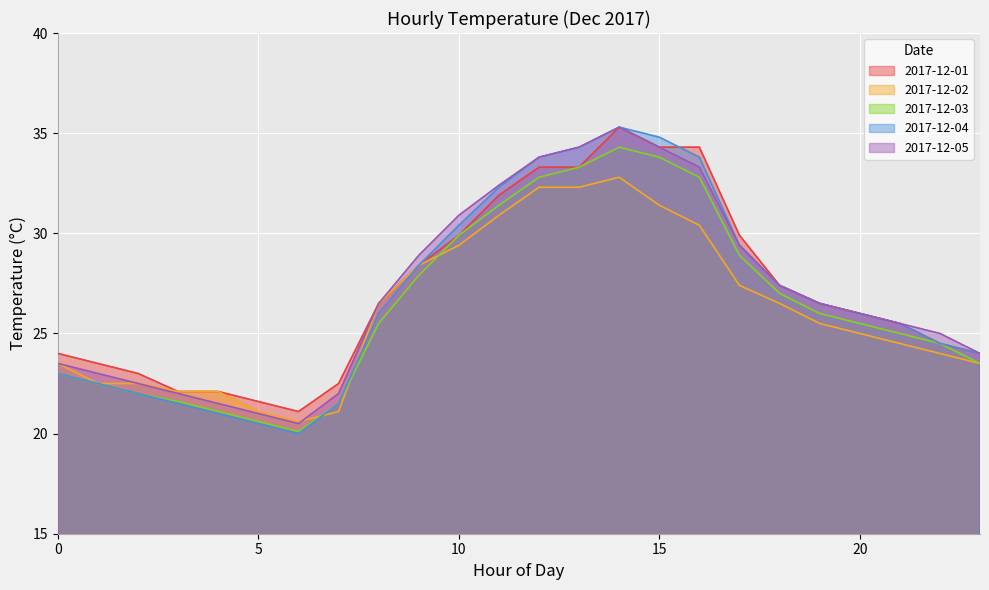

The value of 2017-12-01 at 5 is 21.6. True or false?

True